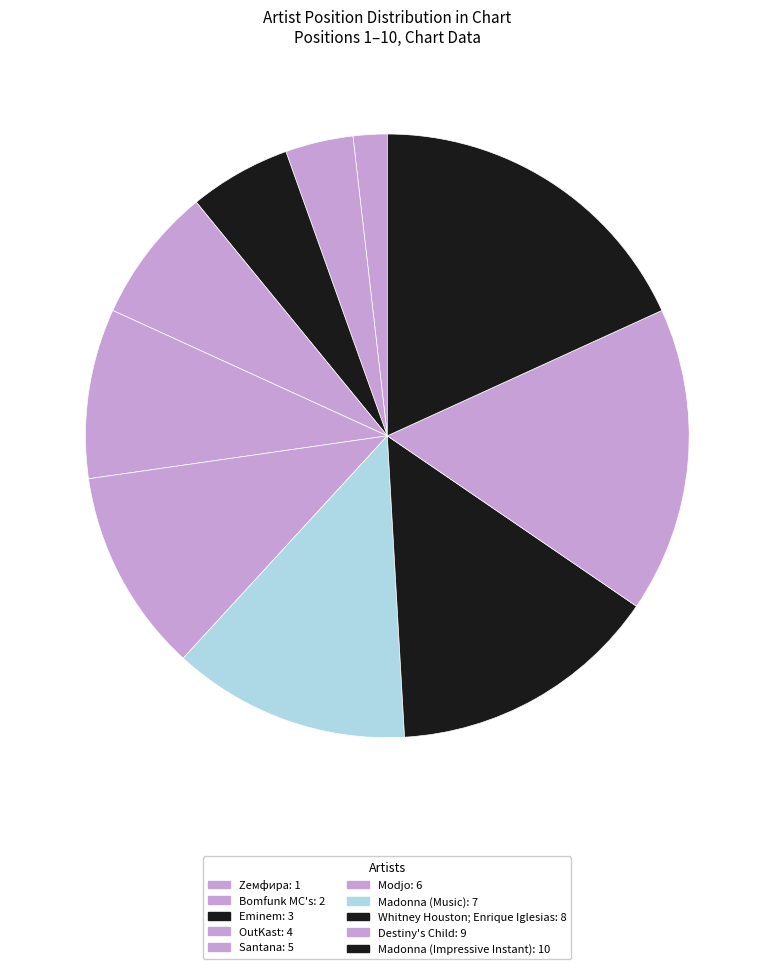

To the nearest percent, what percentage of the pie is OutKast?

7%